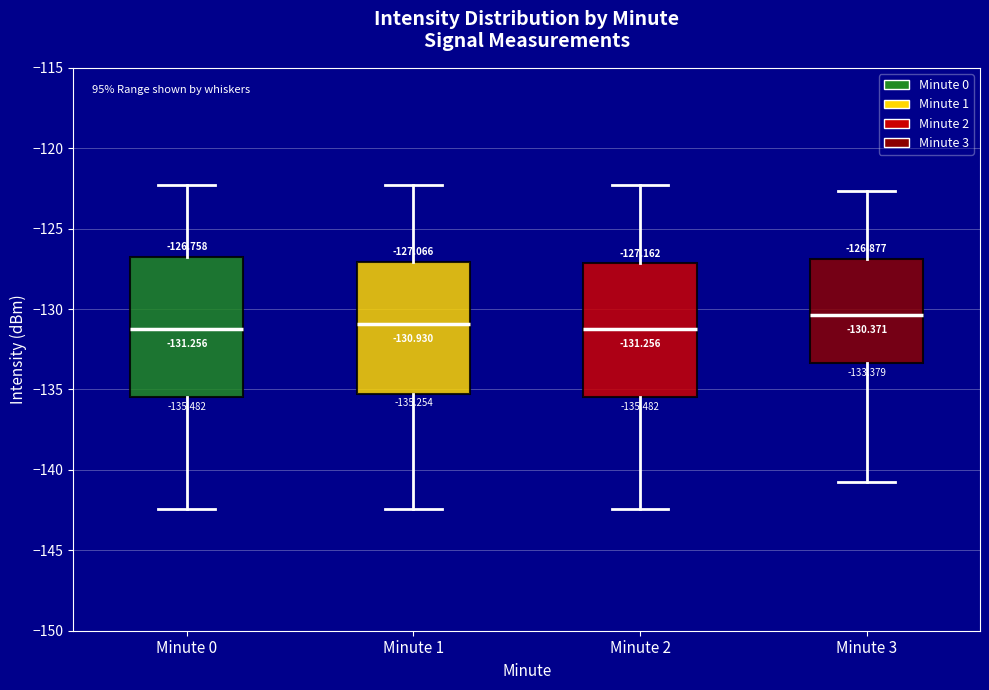

Which box's median line is the highest?

Minute 3